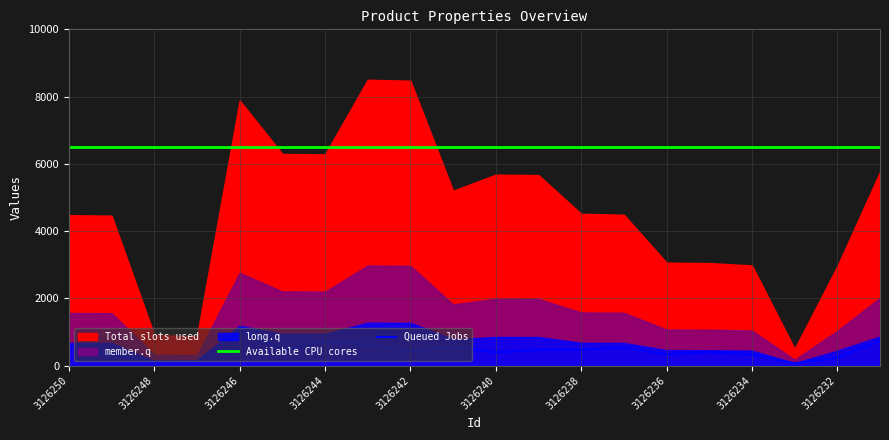

True or false: Queued Jobs and Available CPU cores intersect in this chart.

False